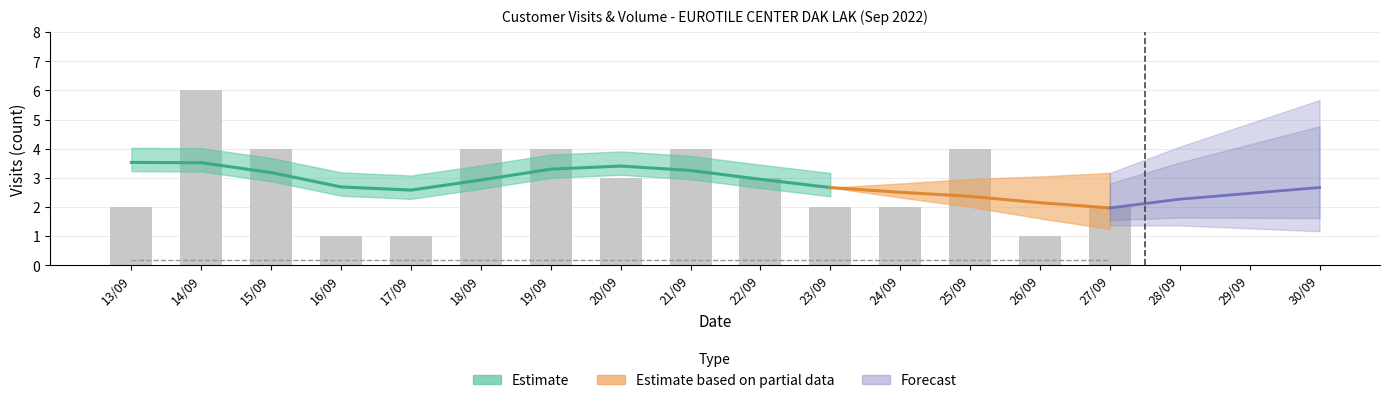

At which category is the sum across all series the highest?

14/09